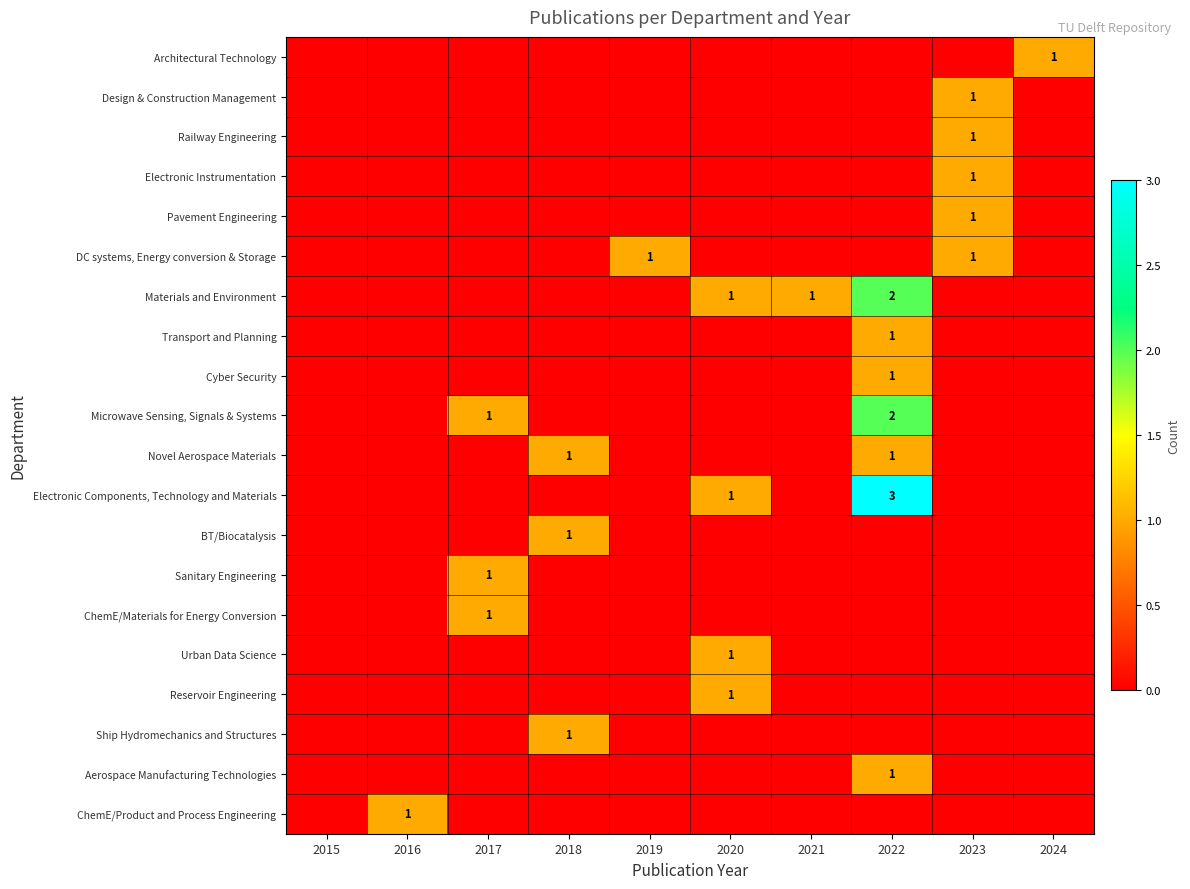

True or false: Ship Hydromechanics and Structures has a value of 1 at 2018.

True